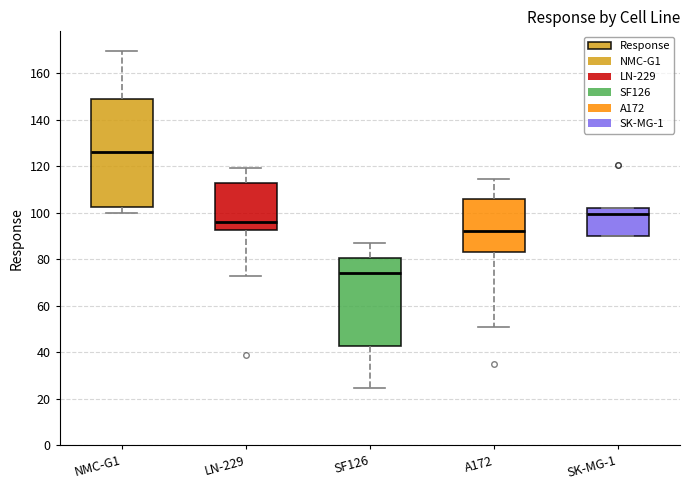

Which box is the tallest, from its lower edge to its upper edge?

NMC-G1